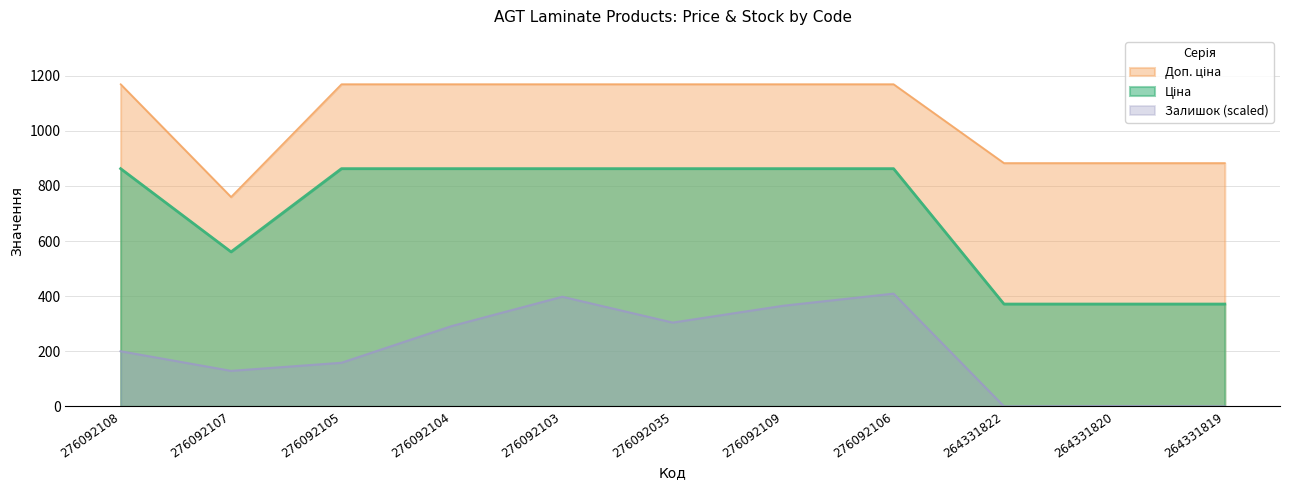

What is the label of the 6th point from the right?

276092035